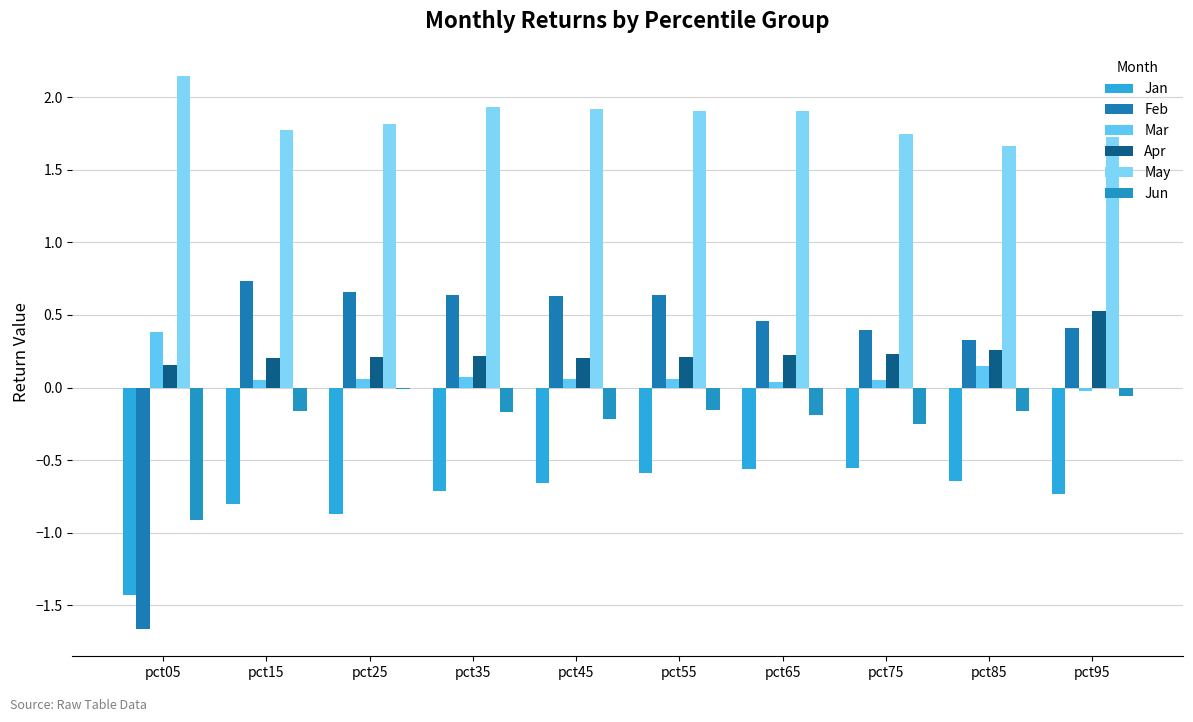

Reading left to right, list all the values displayed in this chart.

Jan: pct05=-1.4	pct15=-0.8	pct25=-0.9	pct35=-0.7	pct45=-0.7	pct55=-0.6	pct65=-0.6	pct75=-0.6	pct85=-0.6	pct95=-0.7
Feb: pct05=-1.7	pct15=0.7	pct25=0.7	pct35=0.6	pct45=0.6	pct55=0.6	pct65=0.5	pct75=0.4	pct85=0.3	pct95=0.4
Mar: pct05=0.4	pct15=0.1	pct25=0.1	pct35=0.1	pct45=0.1	pct55=0.1	pct65=0.0	pct75=0.1	pct85=0.1	pct95=-0.0
Apr: pct05=0.2	pct15=0.2	pct25=0.2	pct35=0.2	pct45=0.2	pct55=0.2	pct65=0.2	pct75=0.2	pct85=0.3	pct95=0.5
May: pct05=2.1	pct15=1.8	pct25=1.8	pct35=1.9	pct45=1.9	pct55=1.9	pct65=1.9	pct75=1.7	pct85=1.7	pct95=1.7
Jun: pct05=-0.9	pct15=-0.2	pct25=-0.0	pct35=-0.2	pct45=-0.2	pct55=-0.2	pct65=-0.2	pct75=-0.2	pct85=-0.2	pct95=-0.1